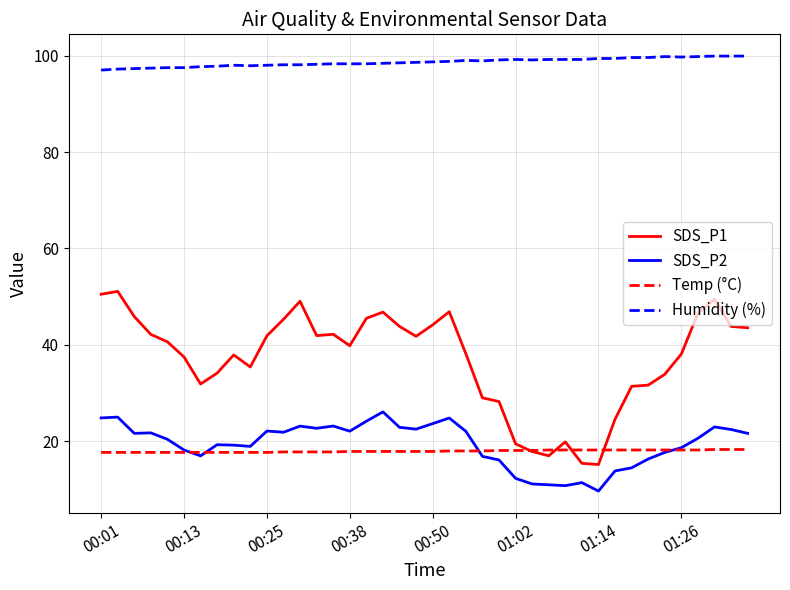

True or false: SDS_P1 and SDS_P2 intersect in this chart.

False